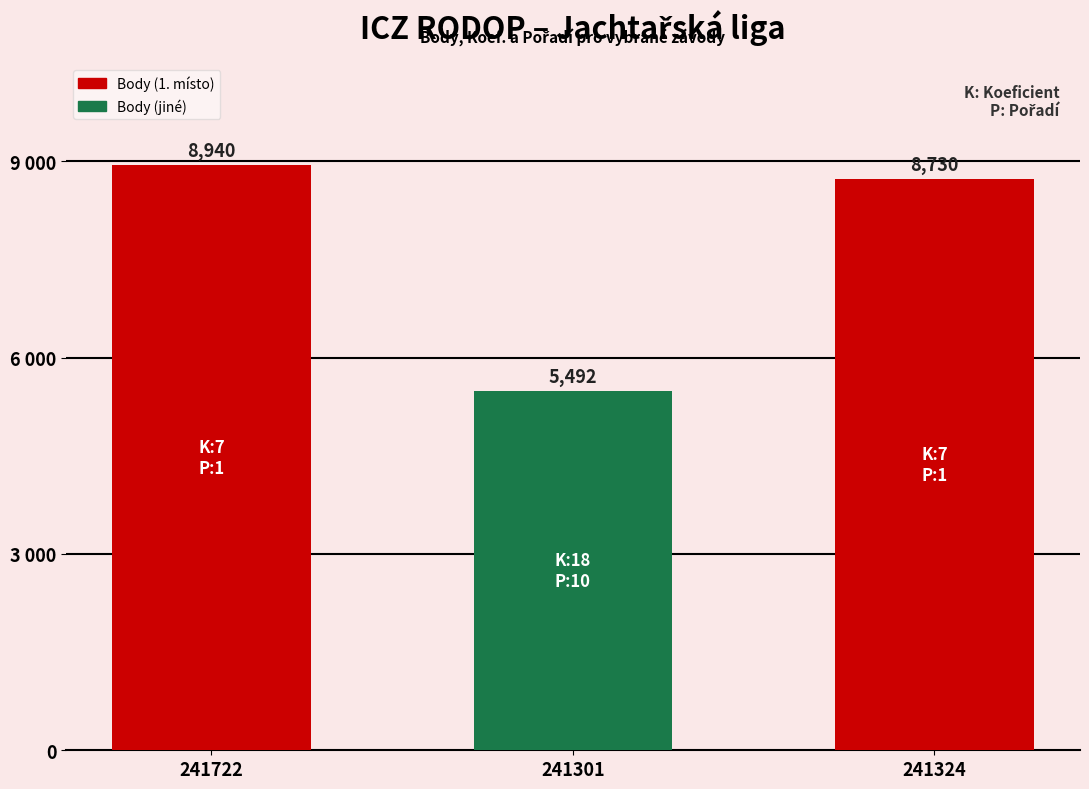

List the labels in order of value, smallest first.

241301, 241324, 241722